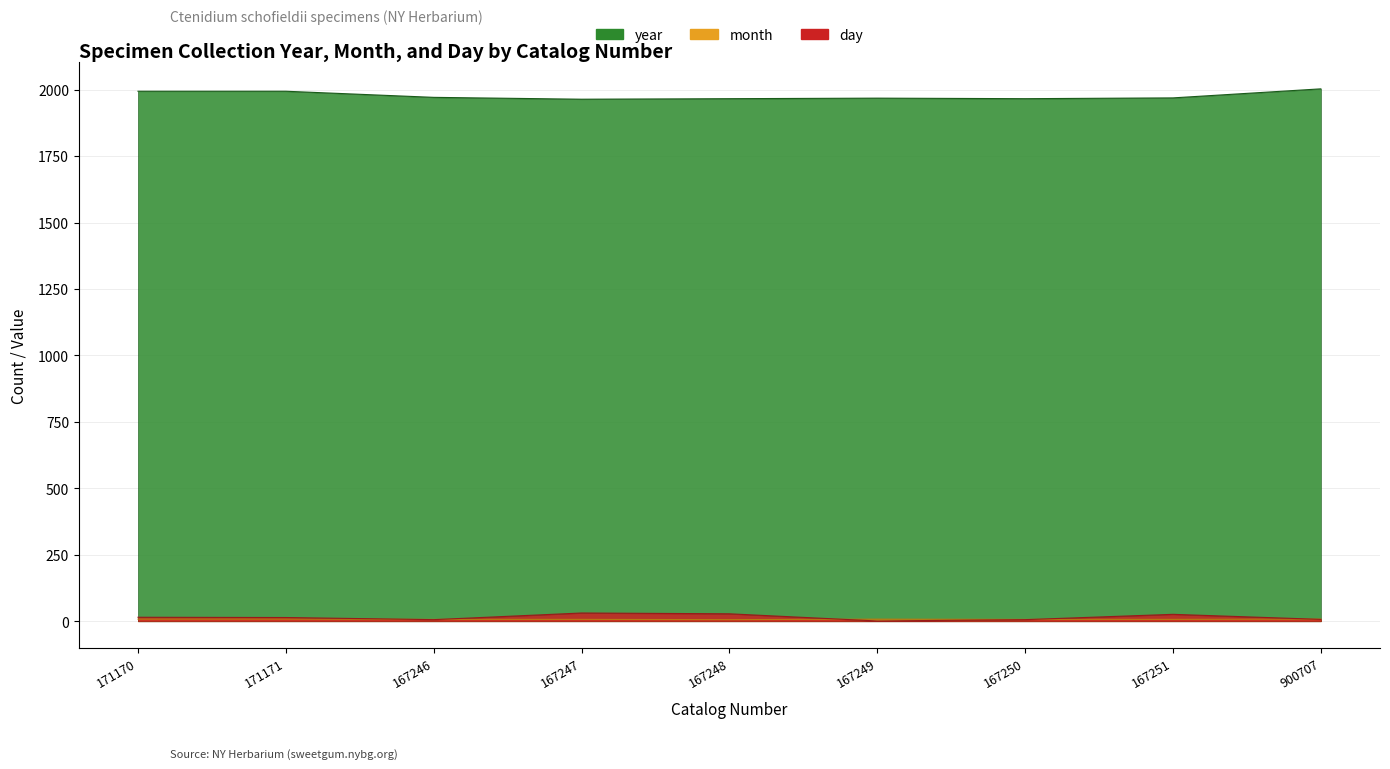

What is the highest value of the day series?

31